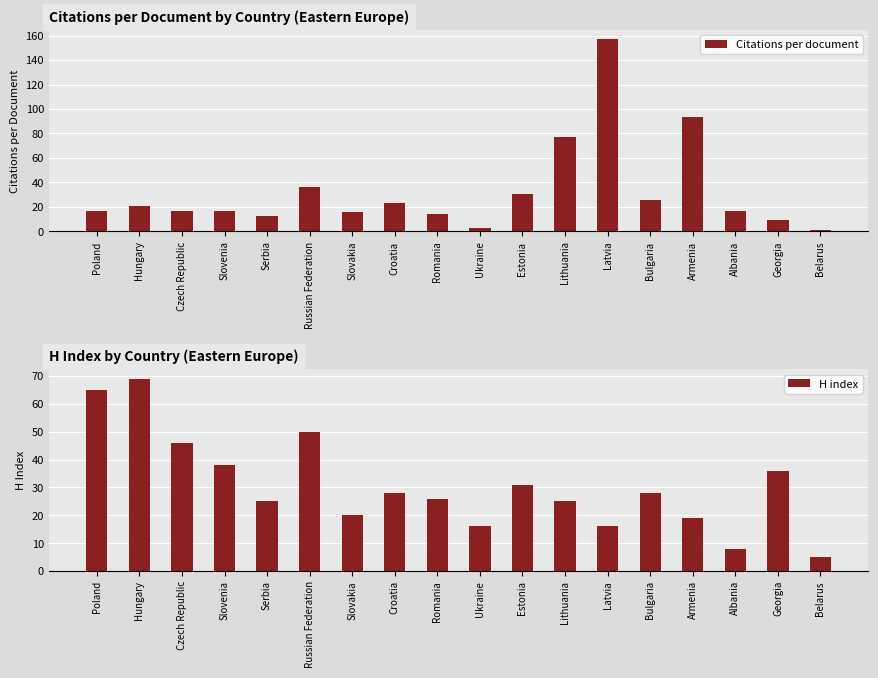

What is the maximum value shown in the chart?

157.0